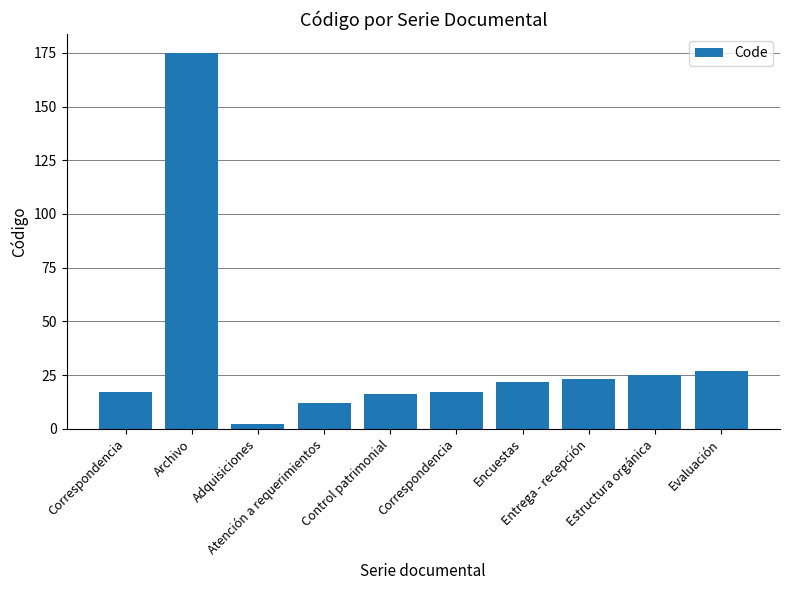

What is the difference between the values at Correspondencia and Control patrimonial?

1